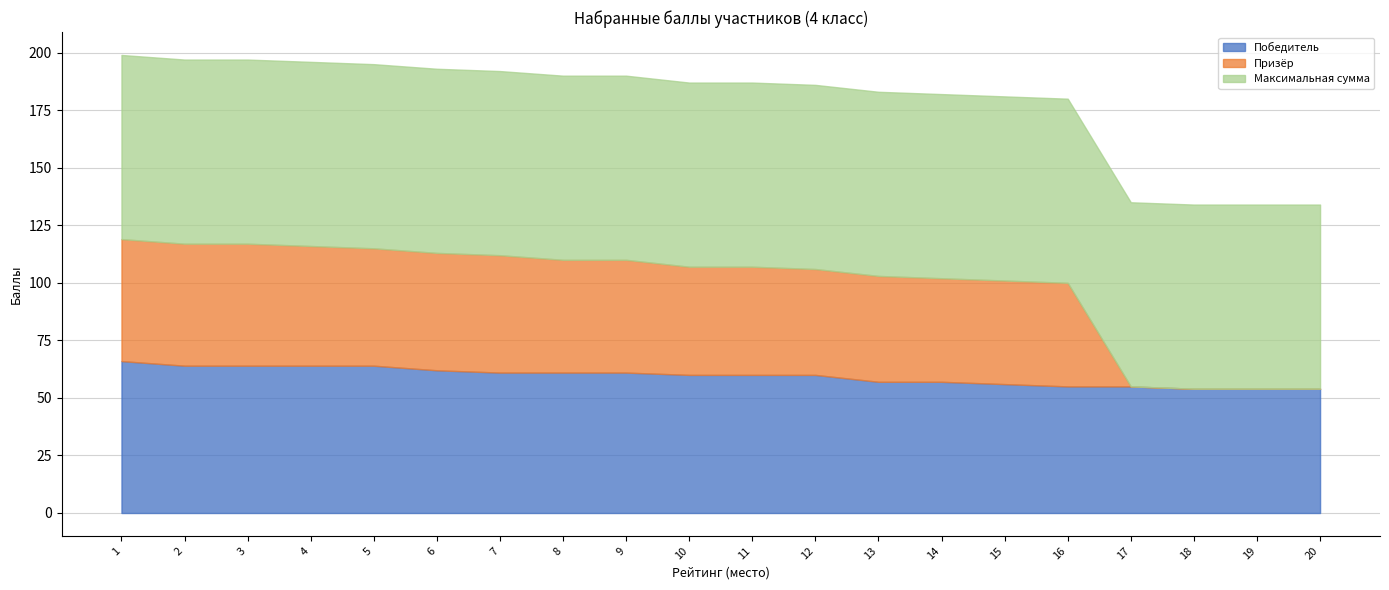

Rank the series at 12 from lowest to highest value.

Призёр, Победитель, Максимальная сумма